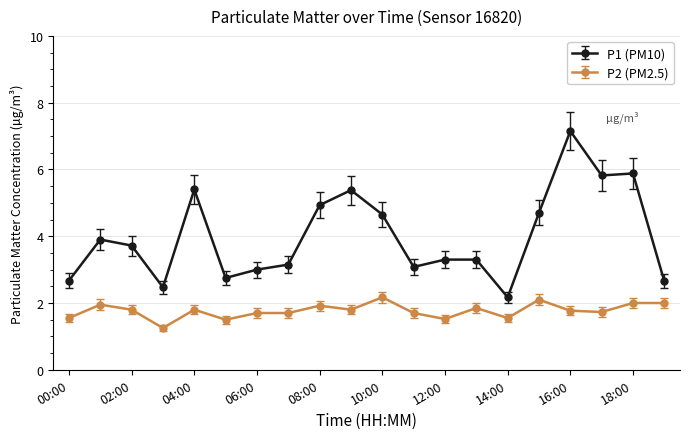

True or false: P1 (PM10) has more than 2 interior local peaks.

True